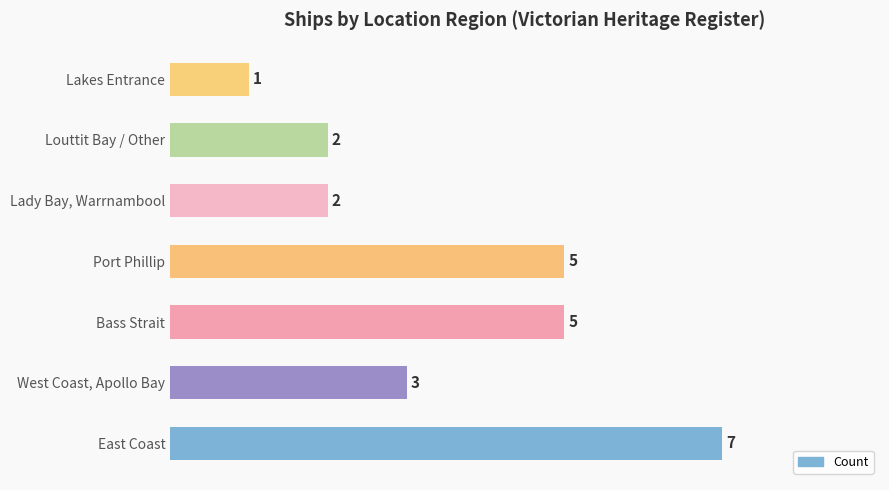

Approximately how many times larger is the value at Lakes Entrance compared to Louttit Bay / Other?

0.5